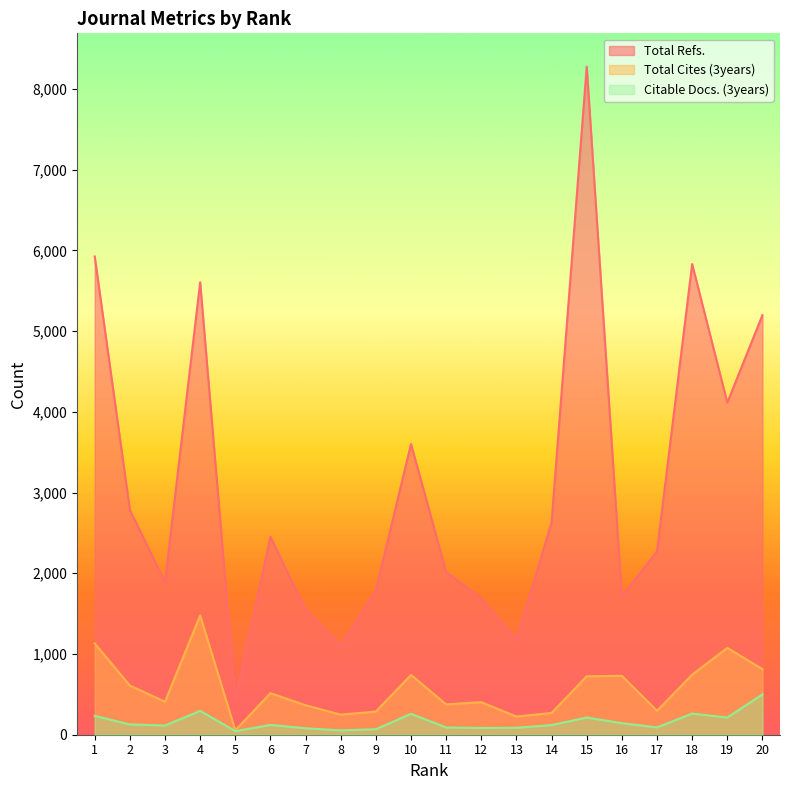

Reading left to right, extract all data points from this chart.

Total Refs.: 1=5925	2=2784	3=1892	4=5606	5=438	6=2452	7=1547	8=1099	9=1792	10=3601	11=2016	12=1688	13=1172	14=2631	15=8276	16=1713	17=2272	18=5832	19=4114	20=5198
Total Cites (3years): 1=1131	2=609	3=409	4=1478	5=54	6=515	7=365	8=249	9=287	10=741	11=376	12=403	13=225	14=270	15=724	16=730	17=297	18=744	19=1076	20=812
Citable Docs. (3years): 1=234	2=127	3=114	4=296	5=44	6=121	7=80	8=54	9=68	10=259	11=90	12=84	13=86	14=120	15=213	16=143	17=91	18=262	19=213	20=499